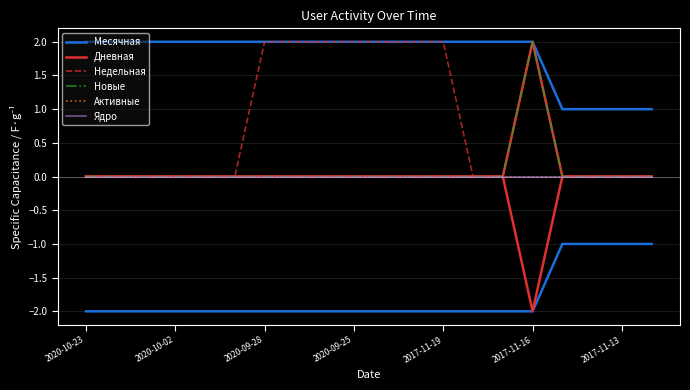

How many lines are shown in the chart?

6